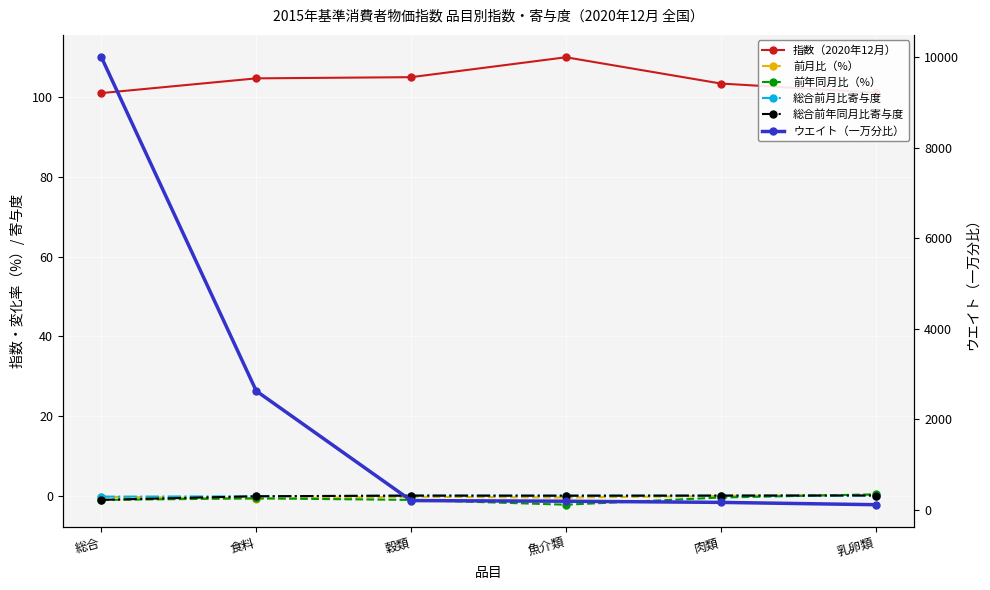

What position from the left is 食料?

2